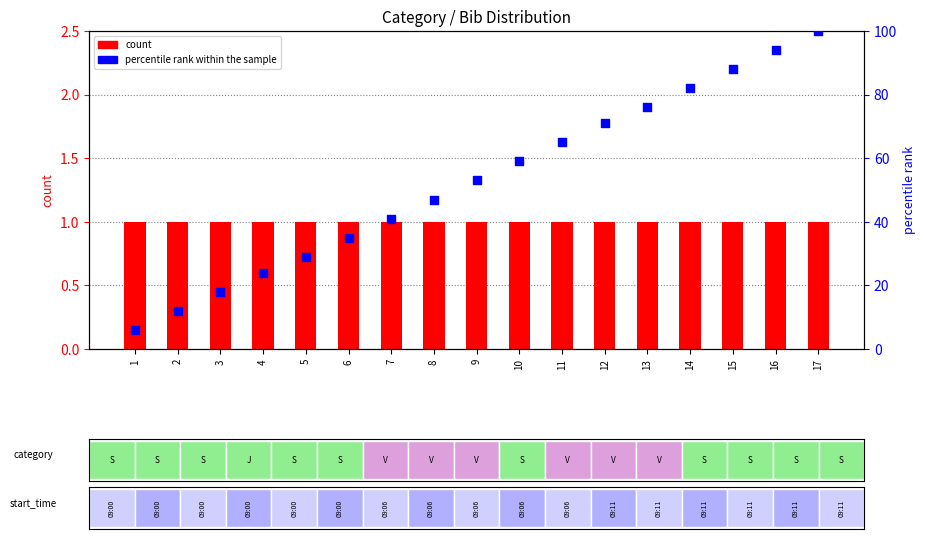

Is the value of count at 8 greater than the value of percentile rank within the sample at 16?

No